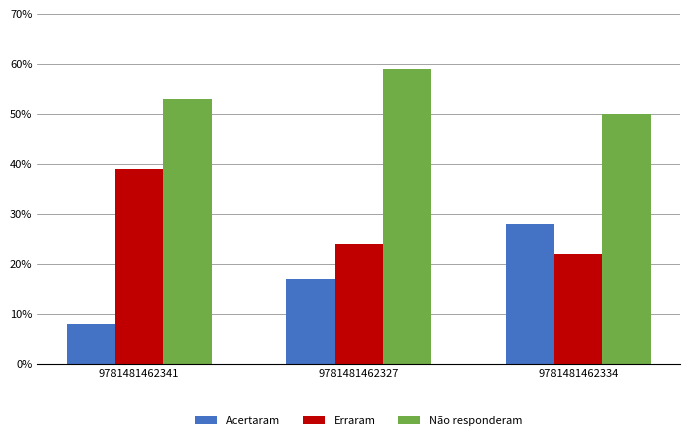

Is it true that Acertaram equals 8.0 at 9781481462341?

True